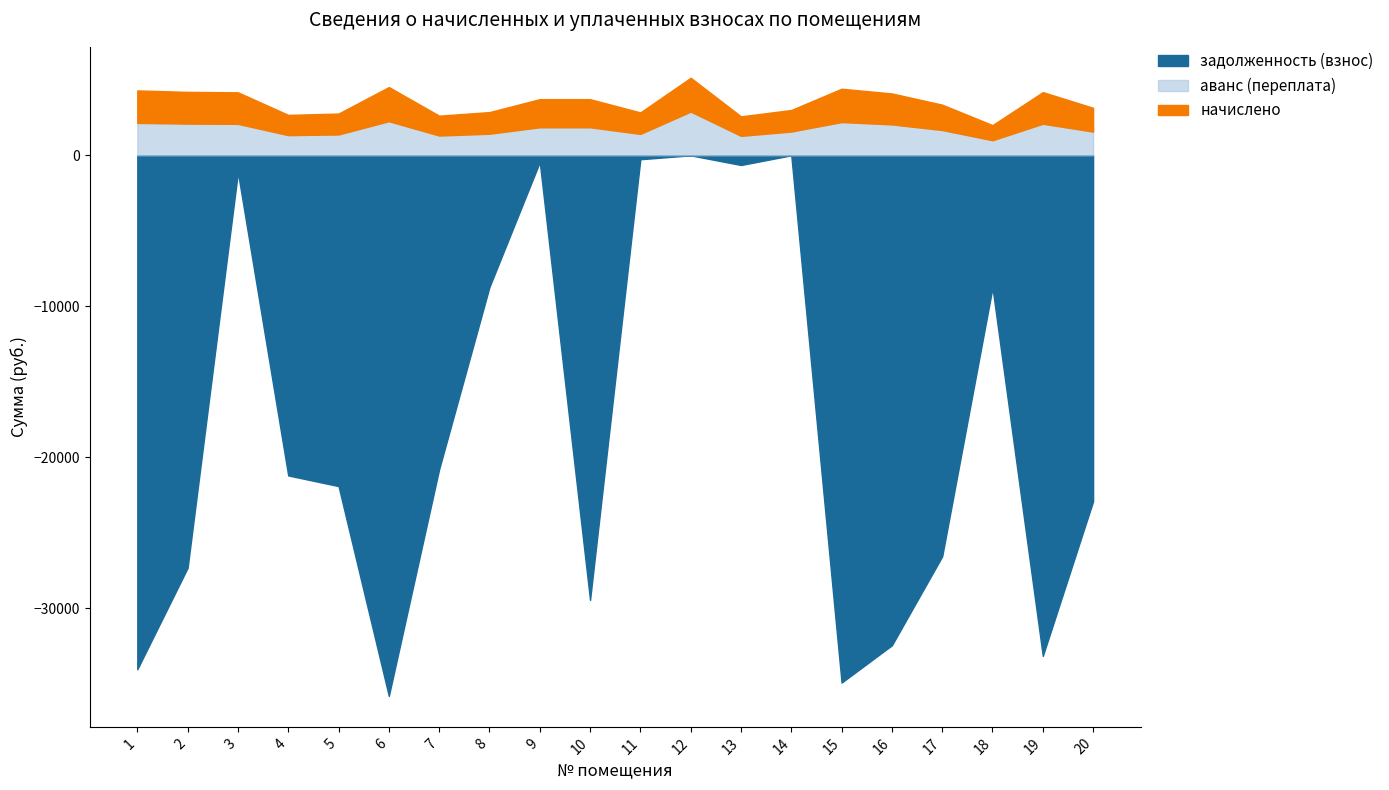

Between 3 and 5, which series saw the biggest shift?

задолженность (взнос)